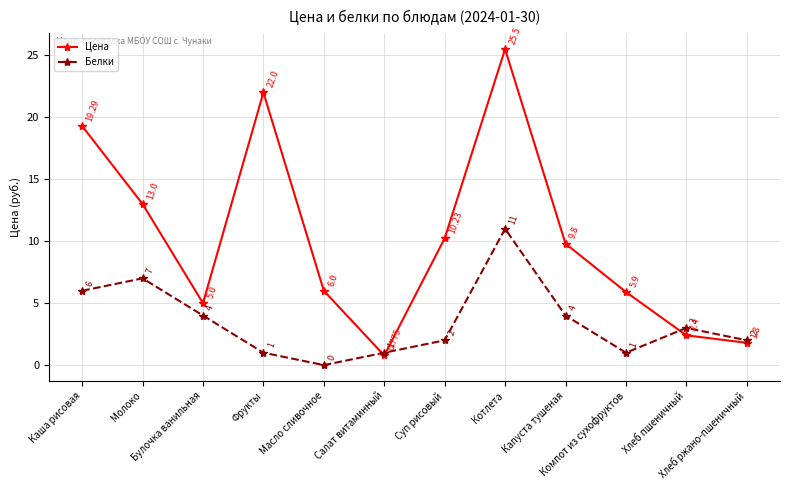

Where do Белки and Цена first cross each other?

Масло сливочное and Салат витаминный